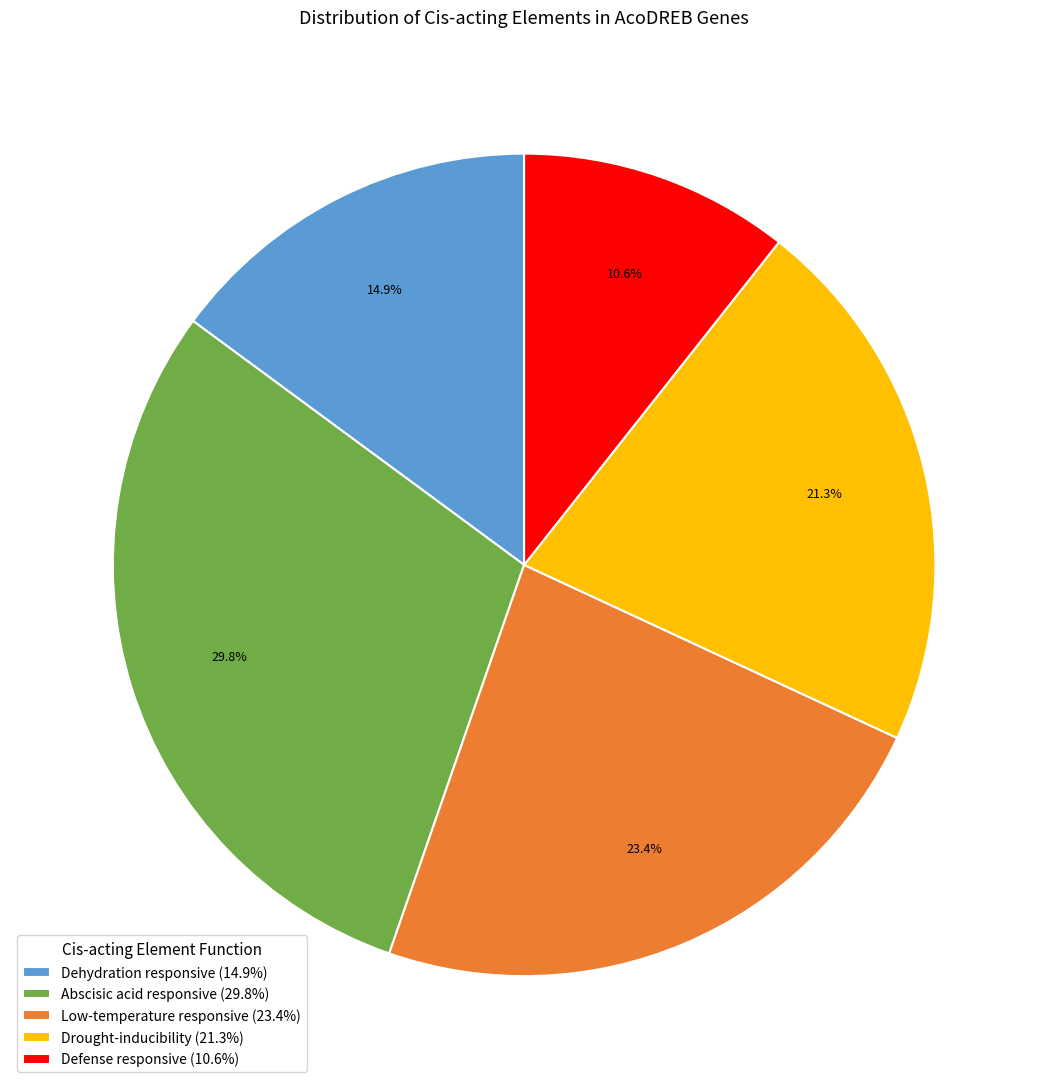

How many slices are in this pie chart?

5